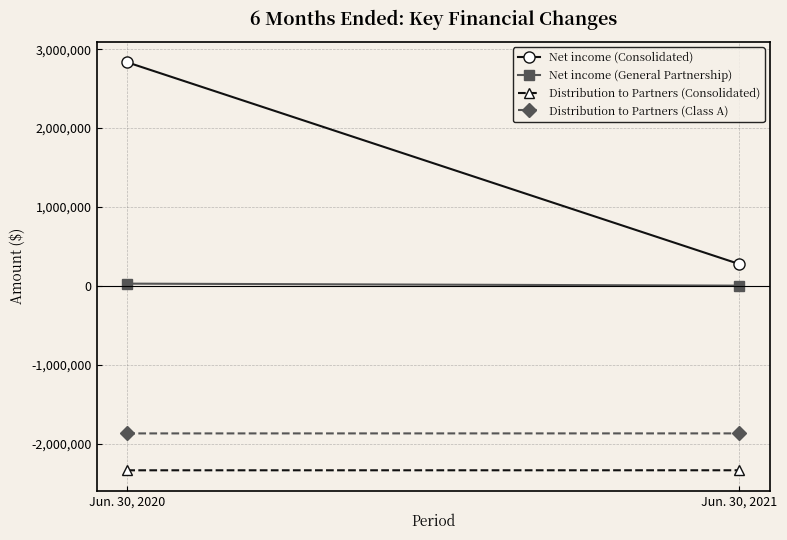

At which label is Net income (Consolidated) closest to 1554772?

Jun. 30, 2021